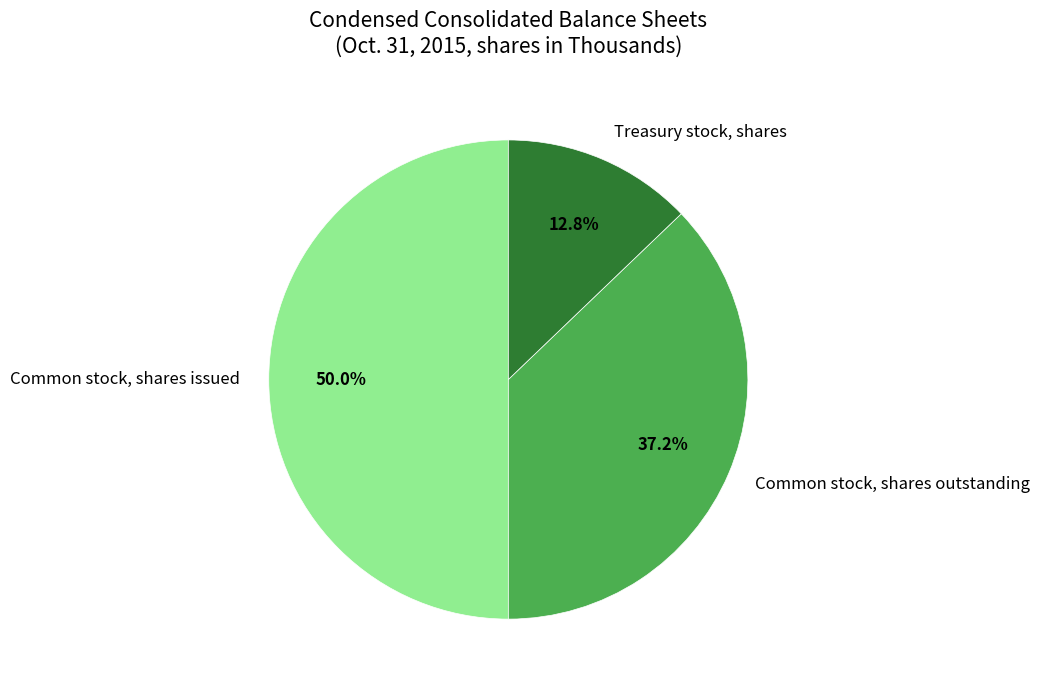

Approximately how many times larger is the value at Common stock, shares issued compared to Common stock, shares outstanding?

1.3